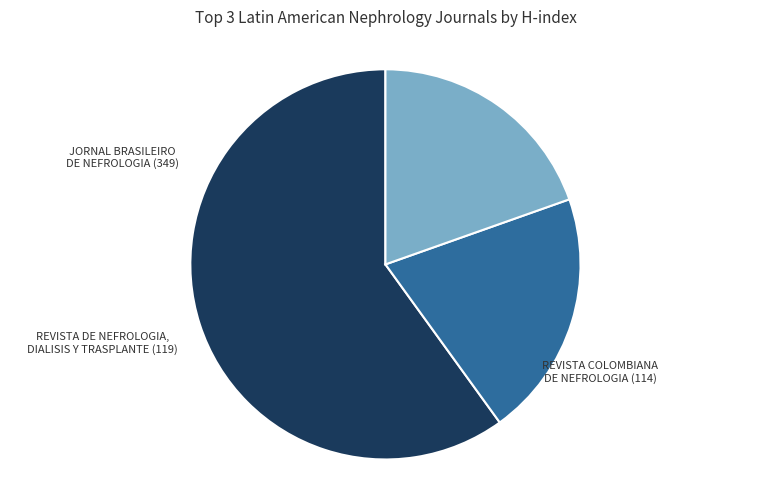

Is there a majority slice in this chart?

Yes